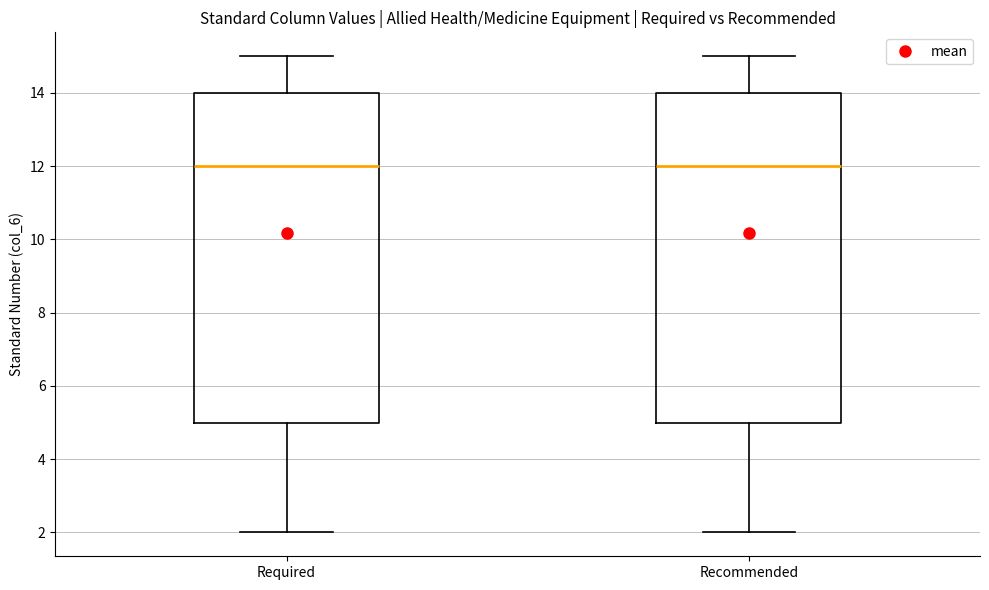

Where does the median line of the box for Recommended sit on the y-axis? The values are not printed on the chart, so give them approximately, as read against the axis.

12